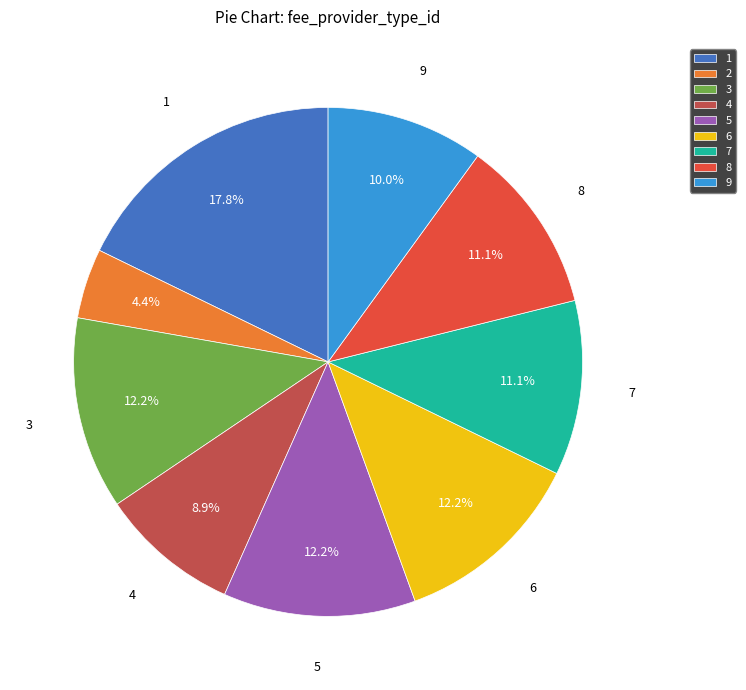

What percentage do 7 and 1 together represent?

28.9%